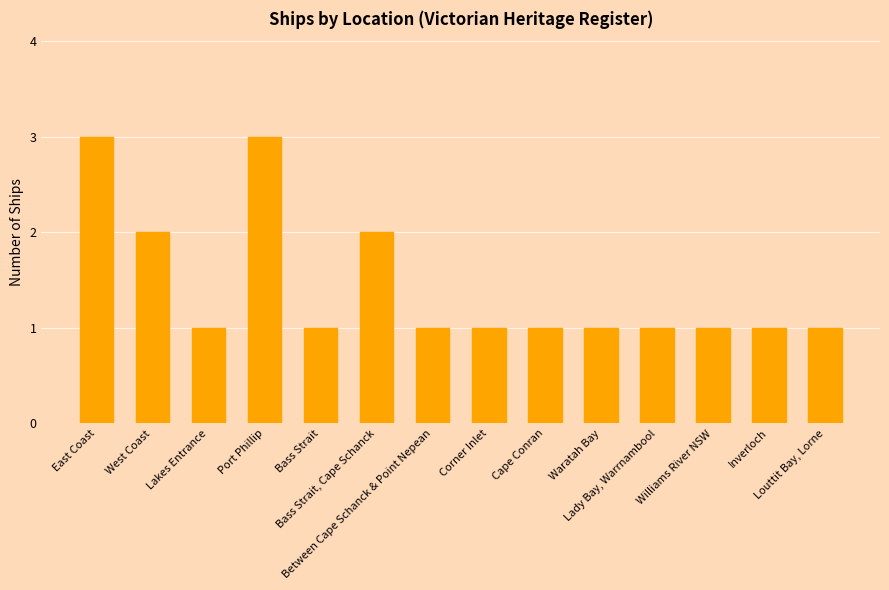

What is the maximum value shown in the chart?

3